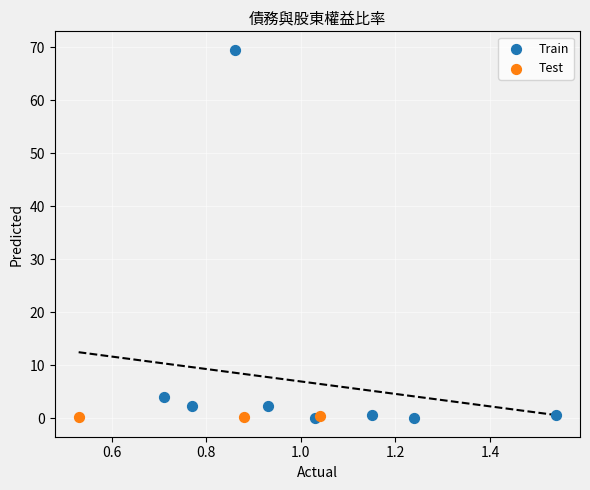

Which series has the widest spread of Y values?

Train